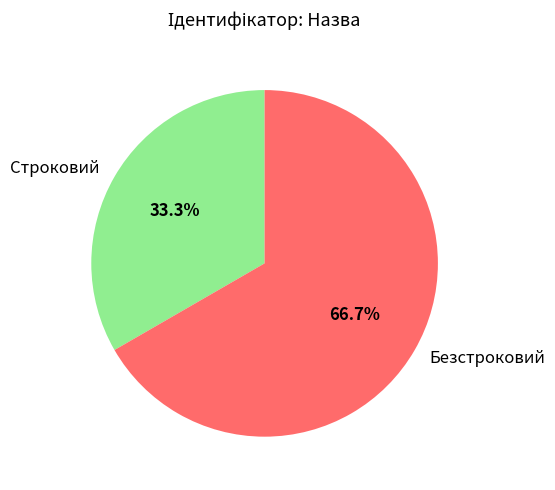

Which has a higher value, Строковий or Безстроковий?

Безстроковий